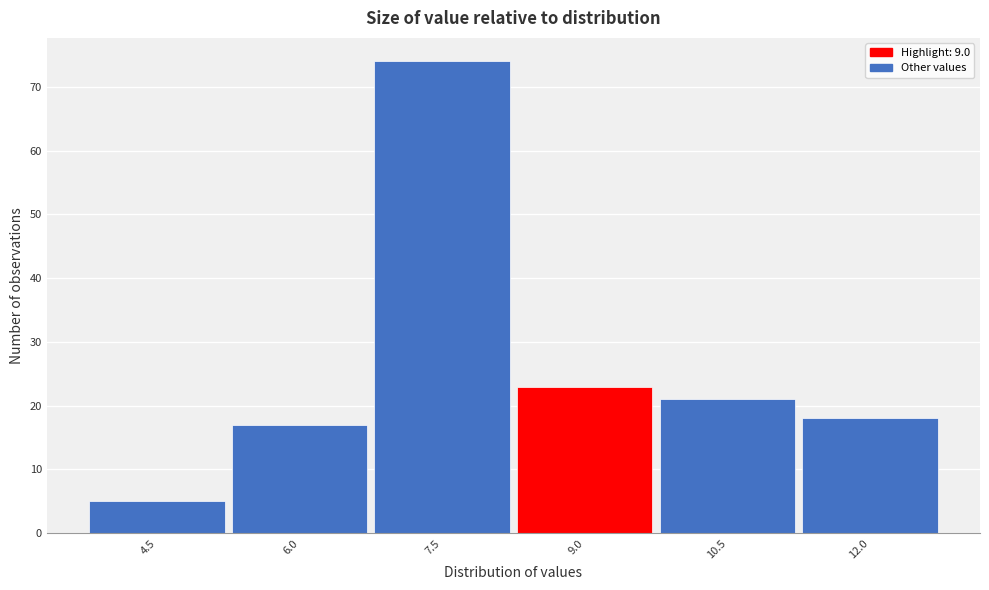

Reading left to right, transcribe all the data shown in this chart.

5	17	74	23	21	18